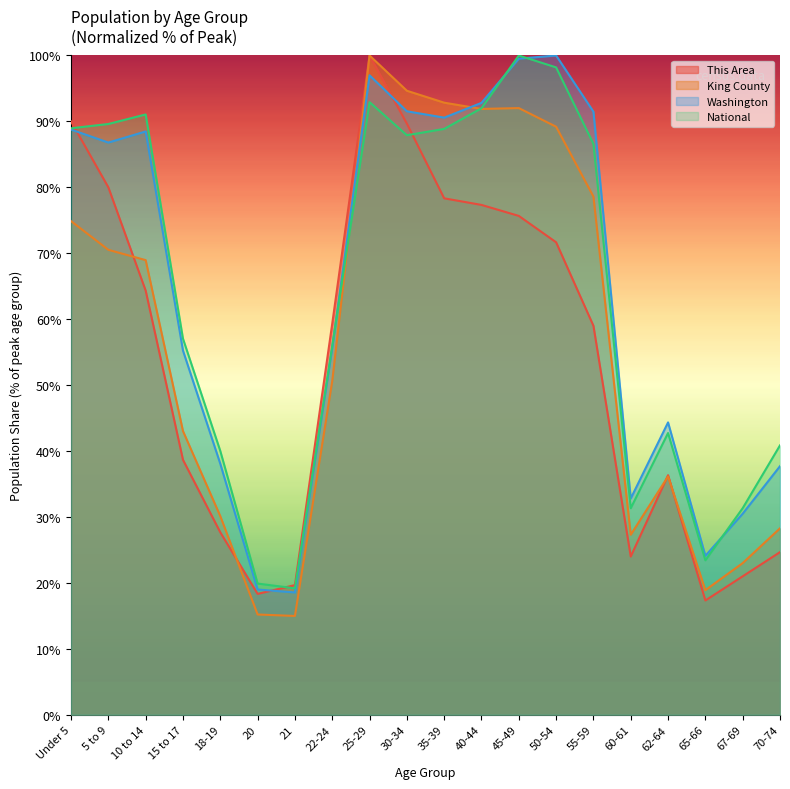

The Washington series shows 51.8 at 5 to 9. True or false?

False